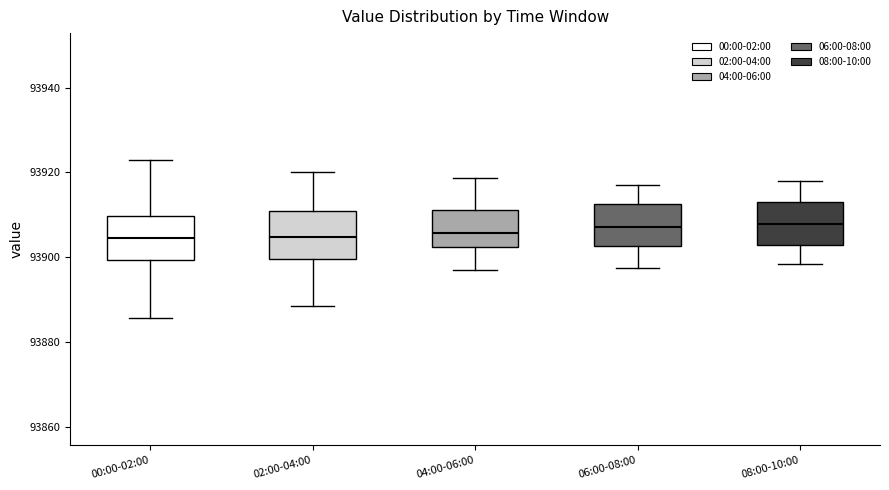

Reading left to right, transcribe this box plot: for each box, give where its median line is, the range the box spans, and where its two whiskers end, as read against the y-axis. The values are not printed on the chart, so give them approximately, as read against the axis.

00:00-02:00: median 93904, box 93900 to 93910, whiskers 93886 to 93922
02:00-04:00: median 93904, box 93900 to 93910, whiskers 93888 to 93920
04:00-06:00: median 93906, box 93902 to 93912, whiskers 93898 to 93918
06:00-08:00: median 93908, box 93902 to 93912, whiskers 93898 to 93918
08:00-10:00: median 93908, box 93904 to 93912, whiskers 93898 to 93918